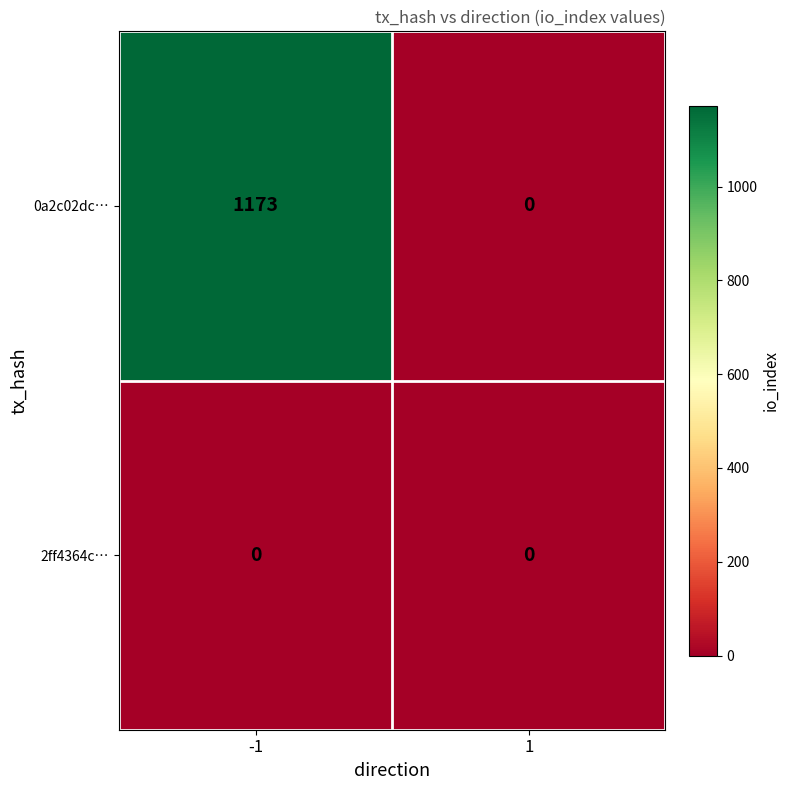

List the series in order of their overall mean, highest first.

0a2c02dc…, 2ff4364c…